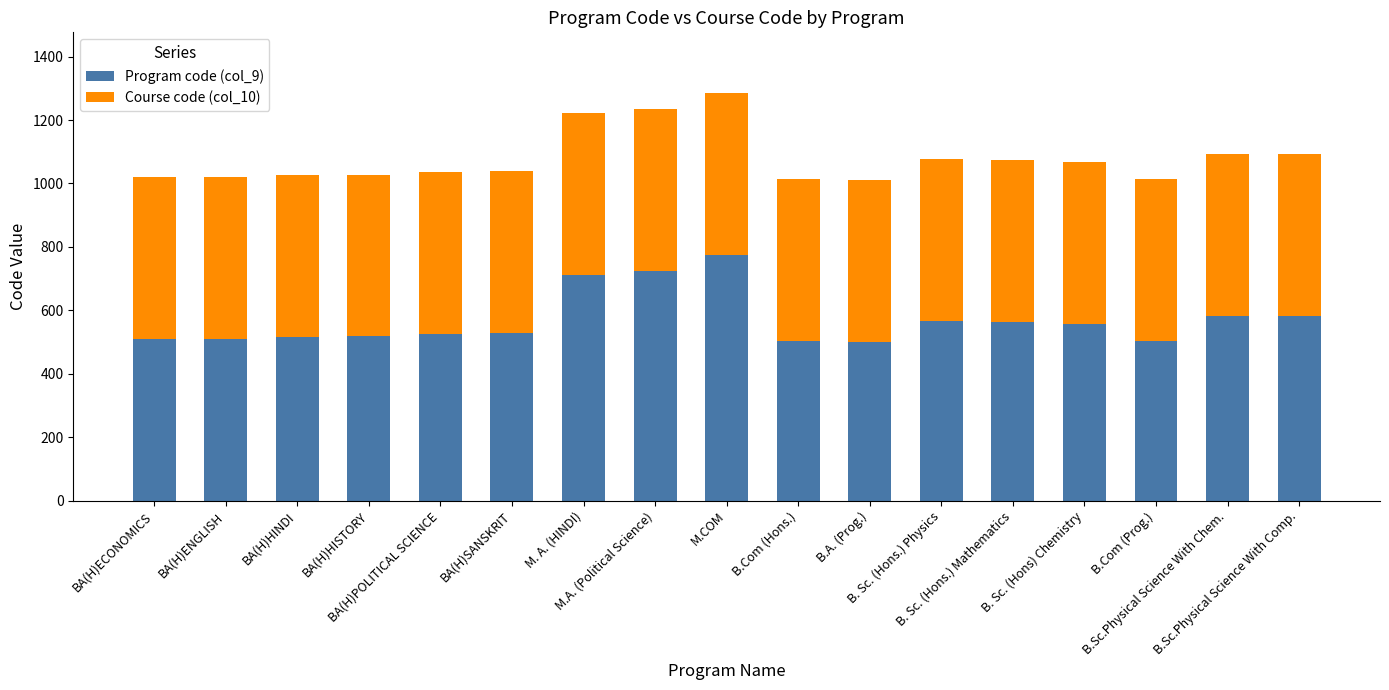

What is the sum of all Program code (col_9) values?

9681